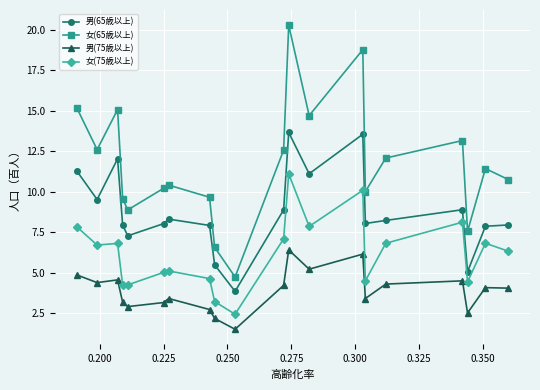

Does the chart have visible grid lines?

Yes